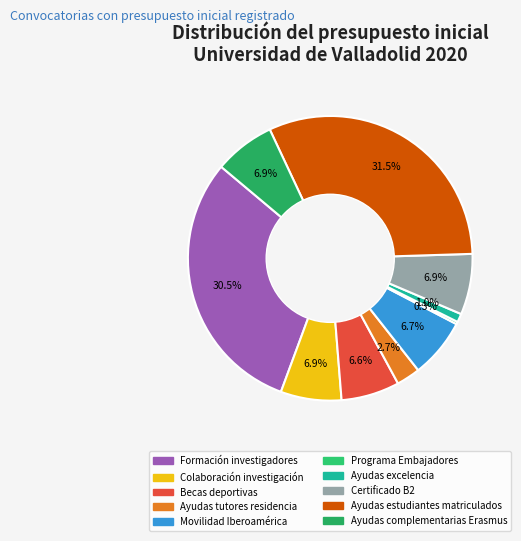

The Movilidad Iberoamérica slice represents 7% of the pie. True or false?

True